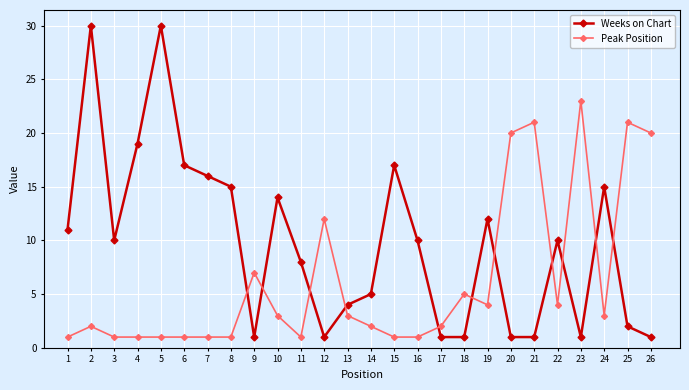

What is the difference between the highest and lowest values at 3?

9